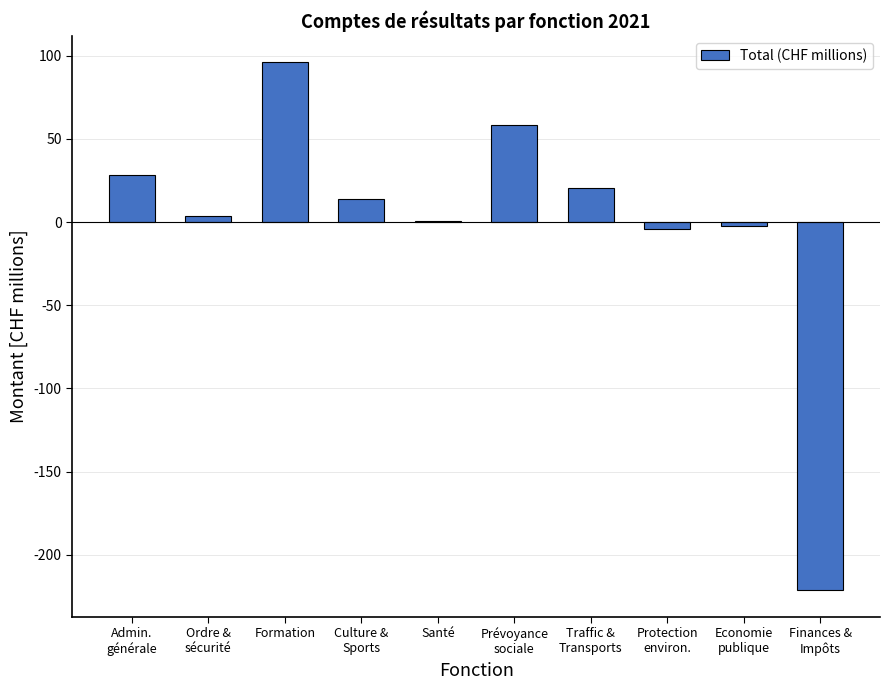

At which category does the chart reach its peak across all series?

Formation